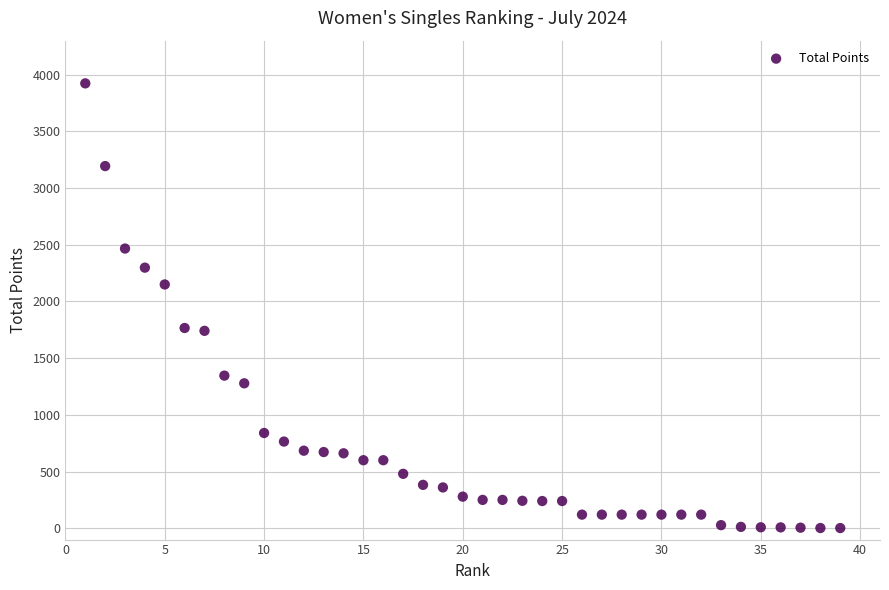

What is the range of Y values (max minus min)?

3921.7